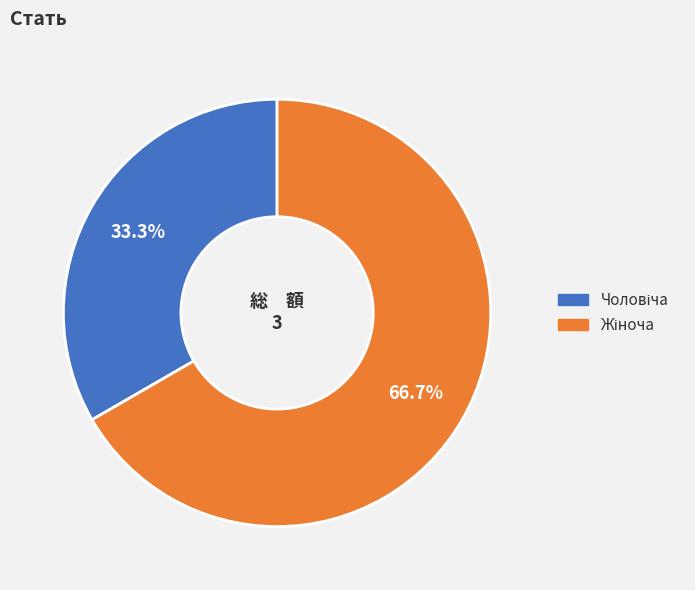

How many slices are in this pie chart?

2